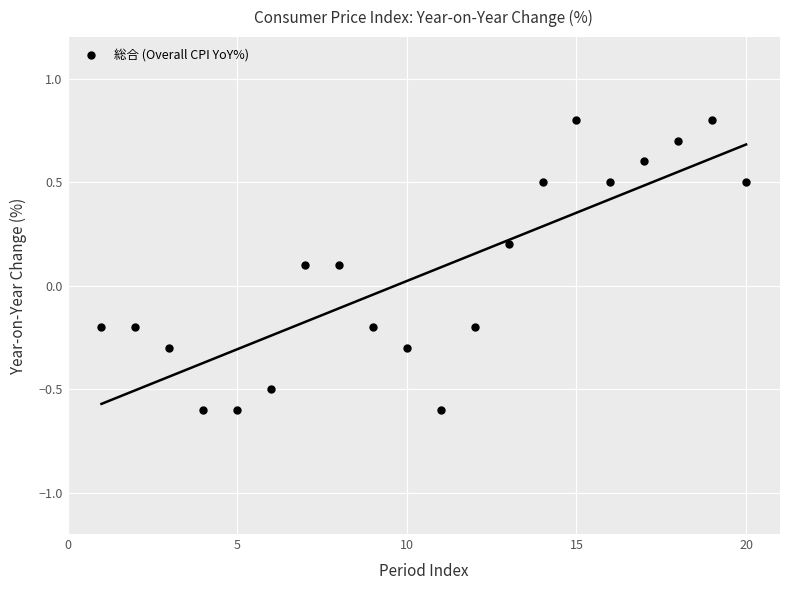

What is the range of Y values (max minus min)?

1.4